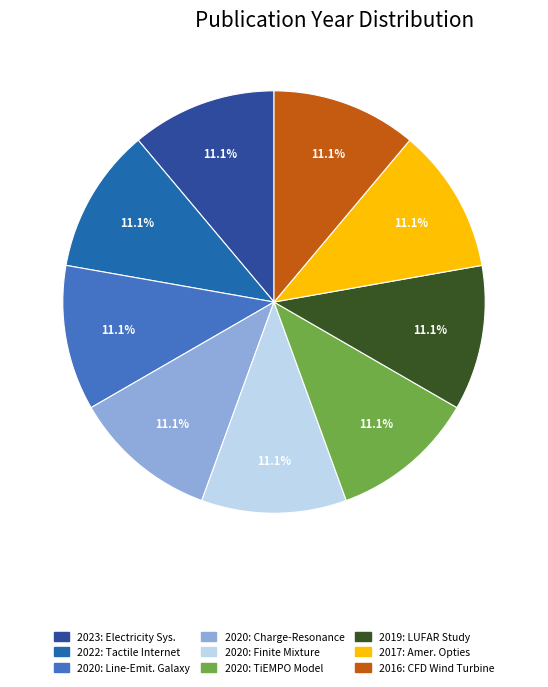

How many segments does this pie chart have?

9